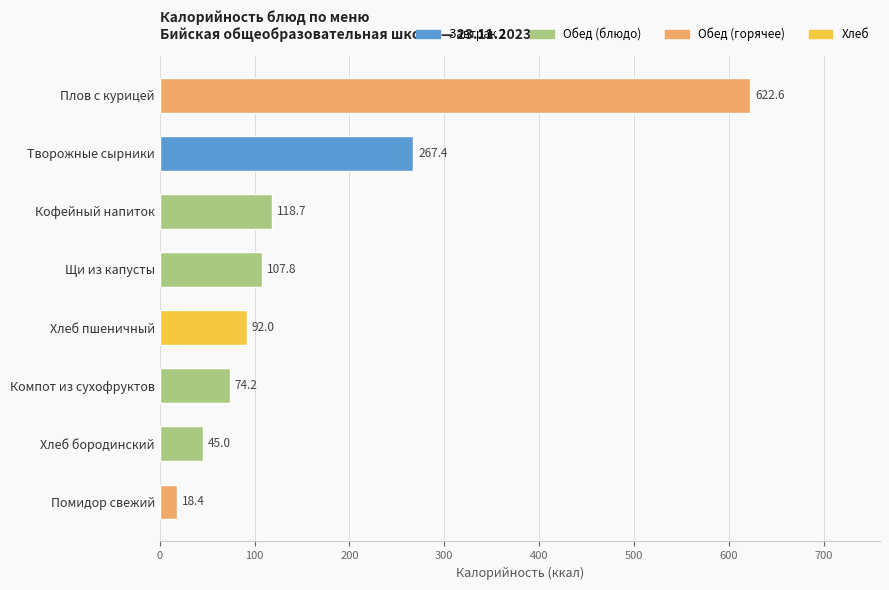

Rank the categories by value from highest to lowest.

Плов с курицей, Творожные сырники, Кофейный напиток, Щи из капусты, Хлеб пшеничный, Компот из сухофруктов, Хлеб бородинский, Помидор свежий